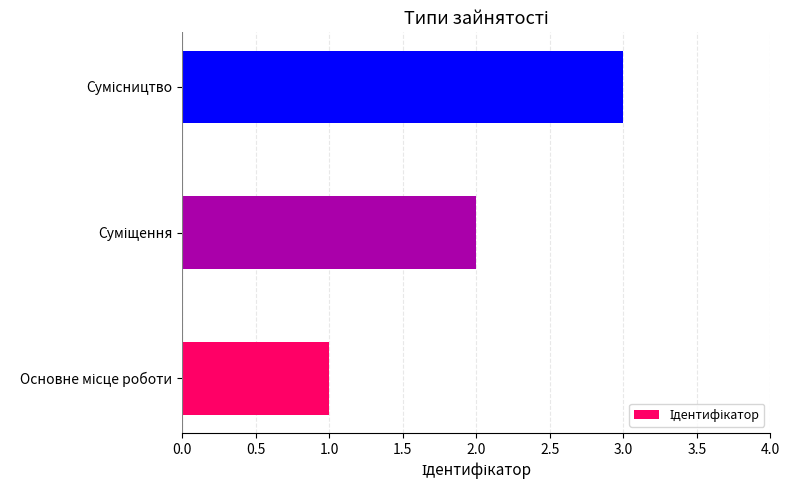

What is the greatest value displayed?

3